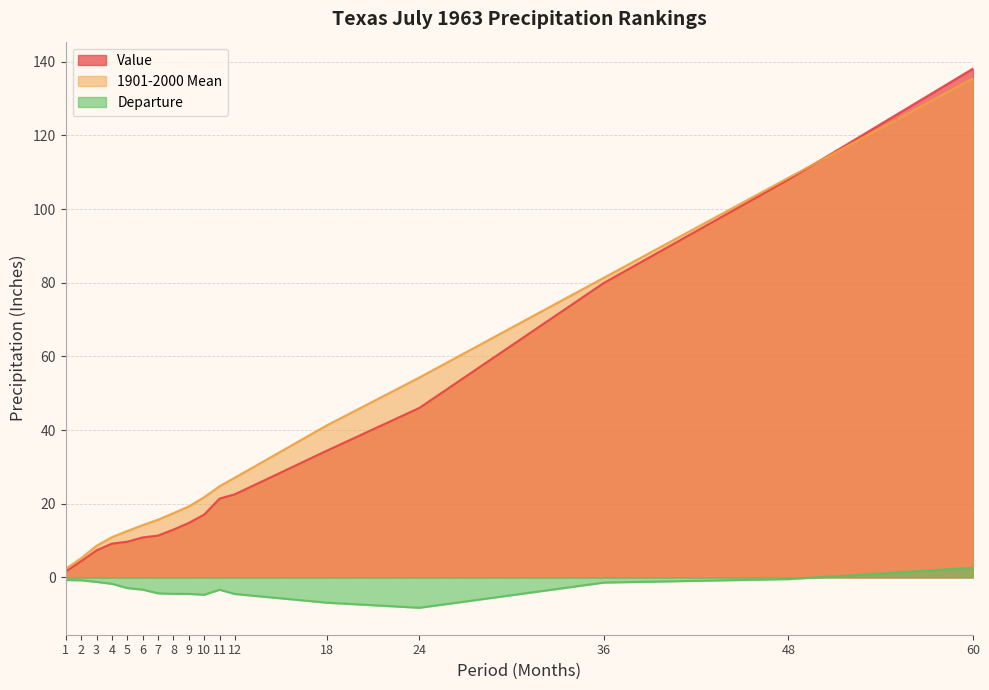

At how many categories does at least one series exceed 30?

5